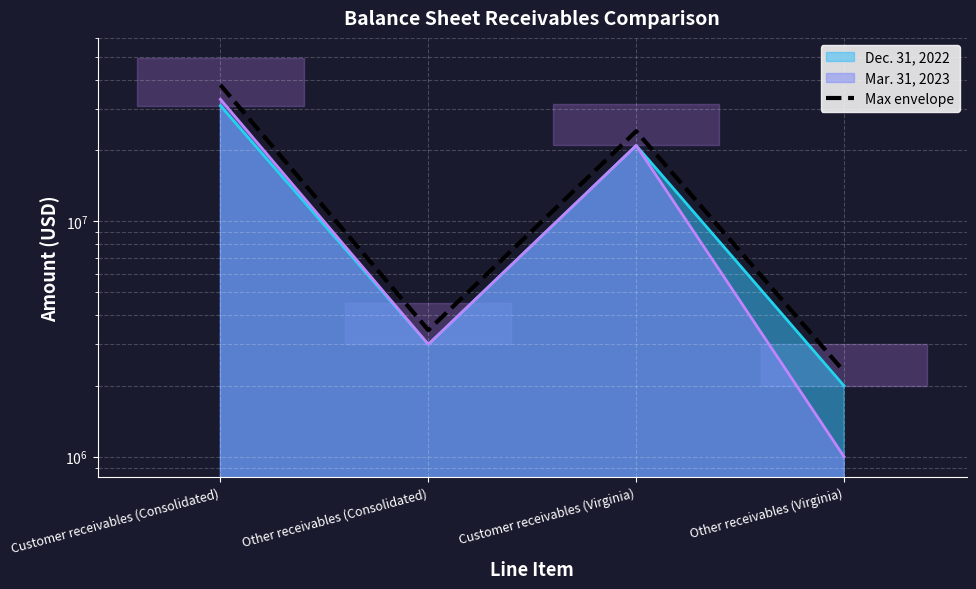

What is the difference between the second highest and minimum values?

21850000.0